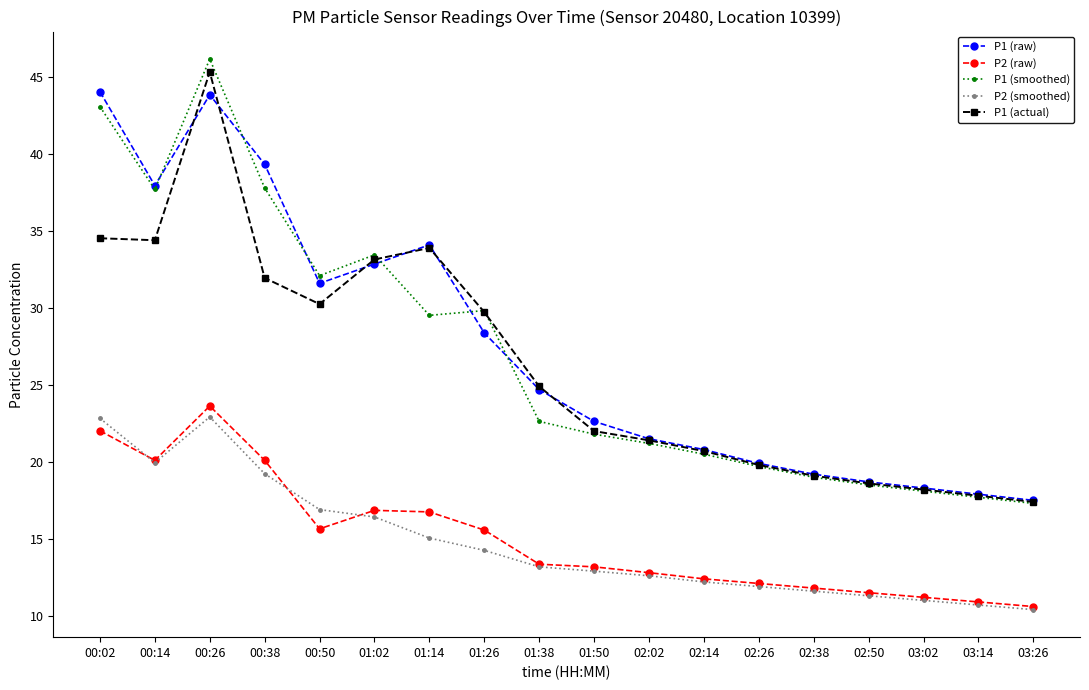

What is the highest value of the P2 (raw) series?

23.6